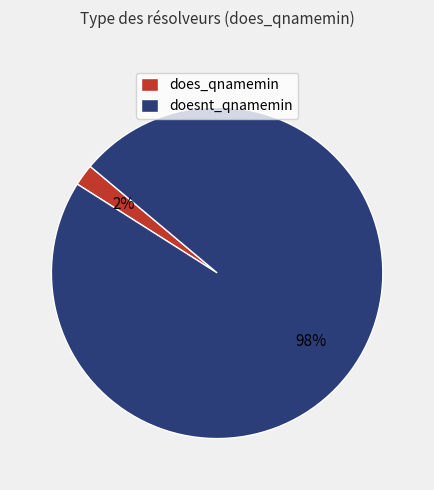

How many segments does this pie chart have?

2